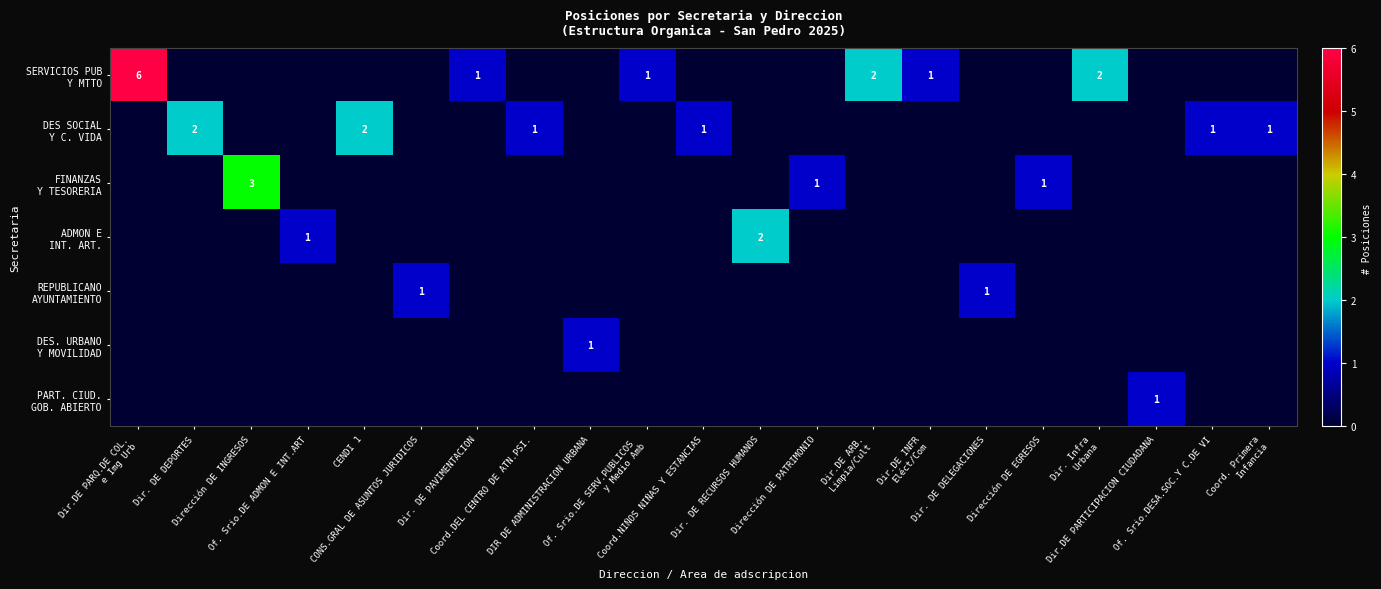

Which series changed the most between Dirección DE INGRESOS and Dir. DE DELEGACIONES?

FINANZAS Y TESORERIA